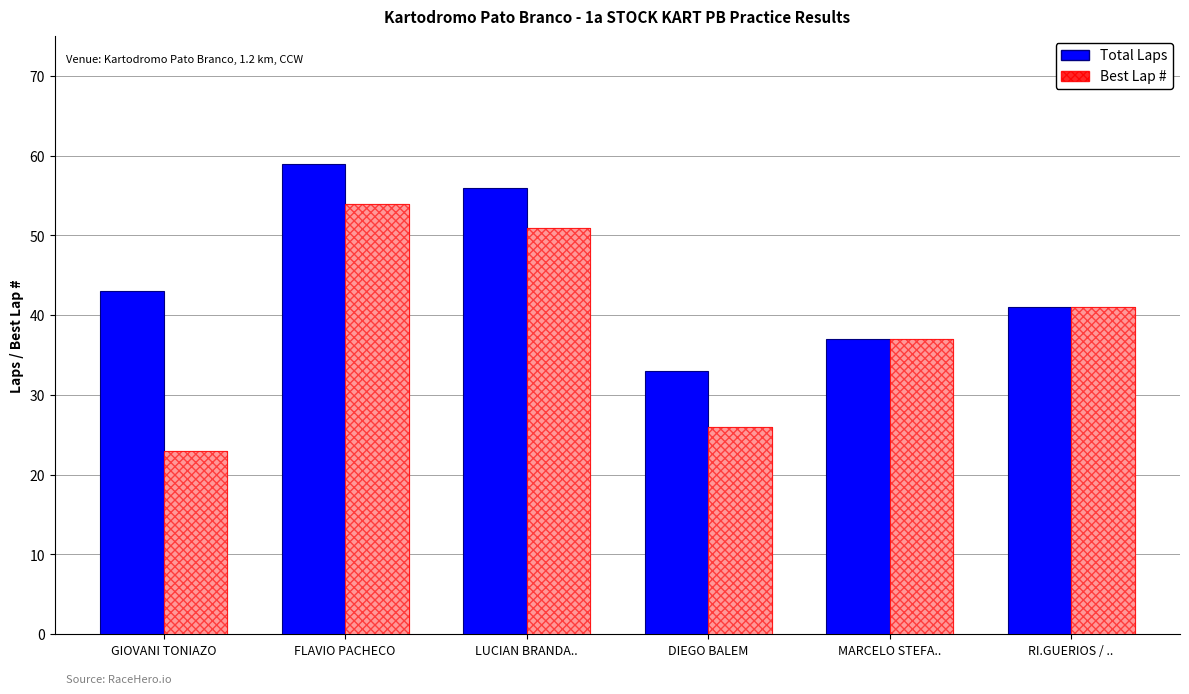

What is the average value?

45